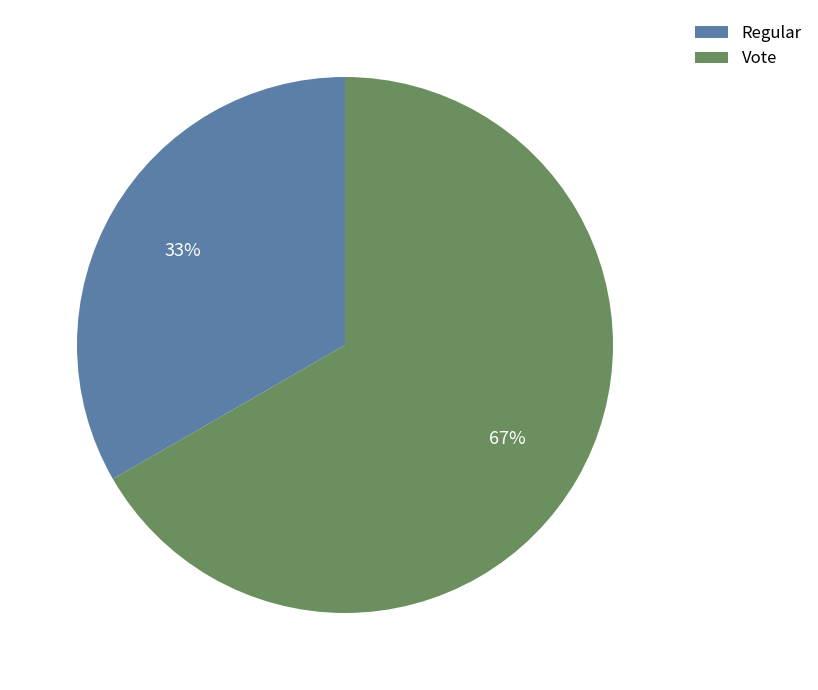

Count the number of slices in the pie.

2